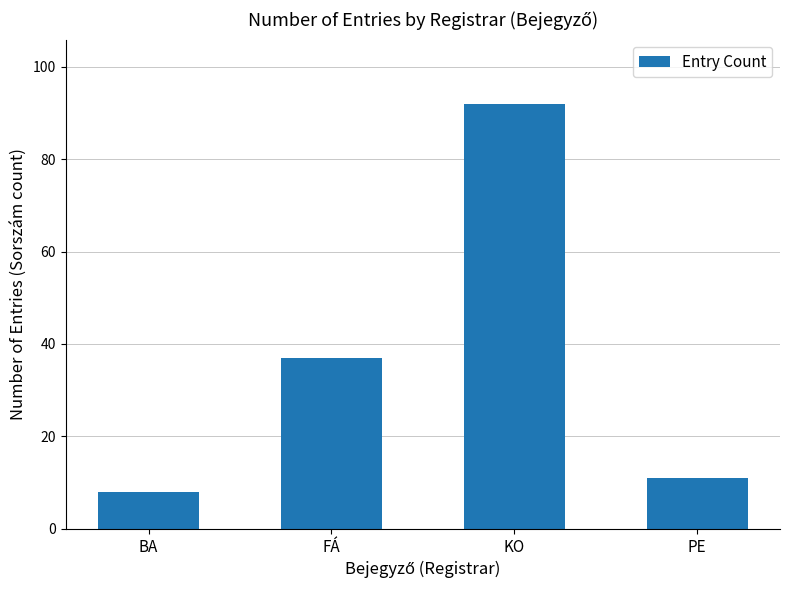

Reading right to left, what are all the values shown in this chart?

PE=11	KO=92	FÁ=37	BA=8